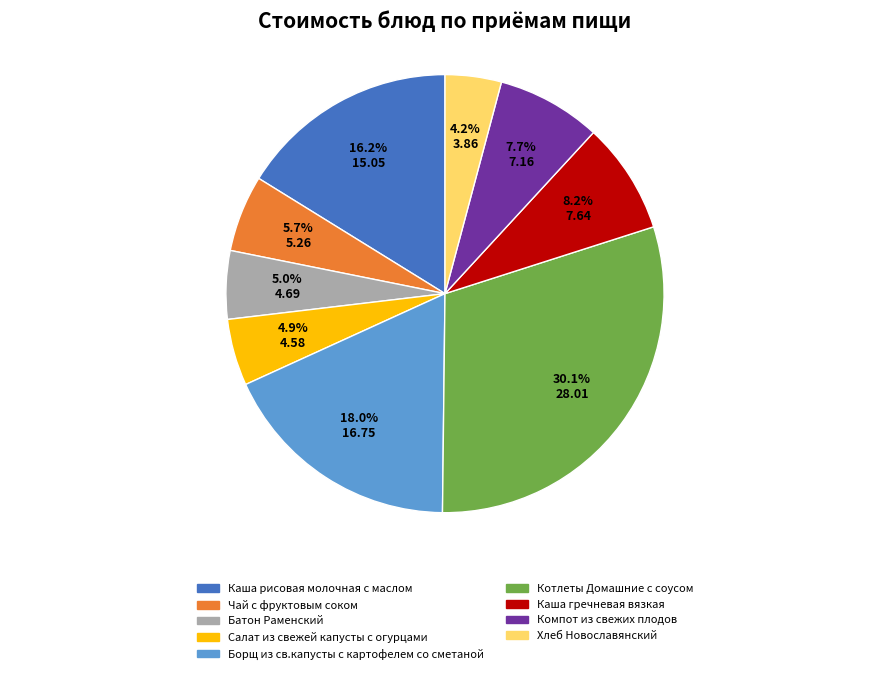

What is the largest slice in the pie chart?

Котлеты Домашние с соусом